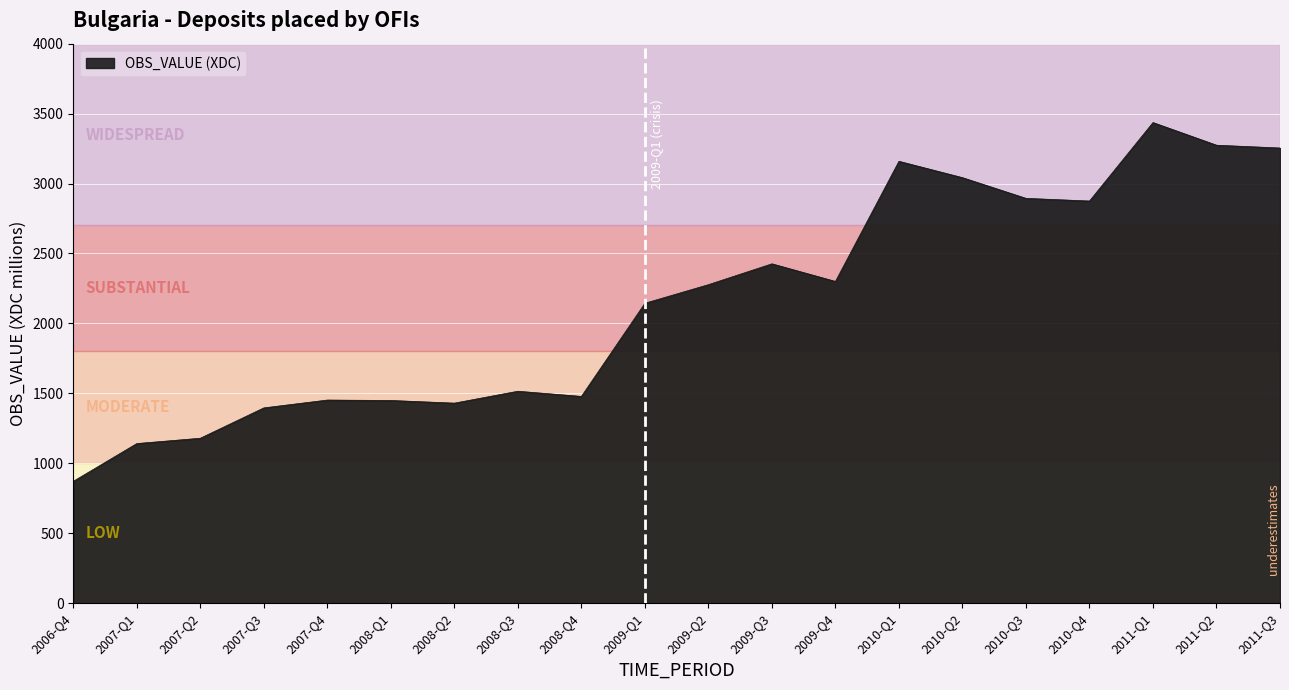

What is the approximate value at 2010-Q1?

3159